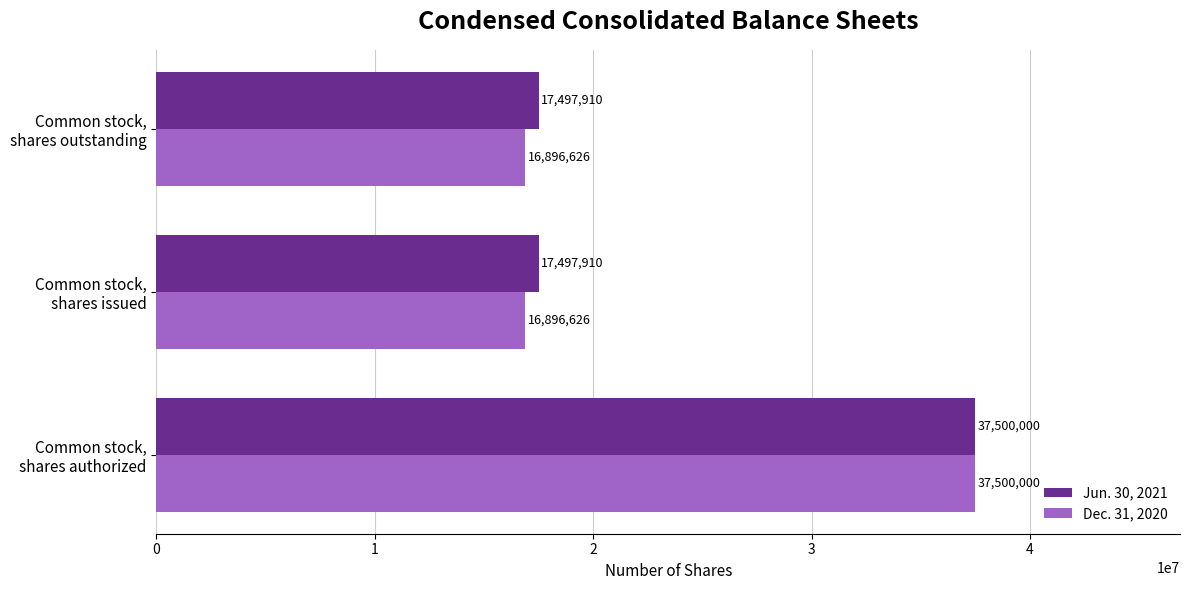

Which series has the largest range (max minus min)?

Dec. 31, 2020